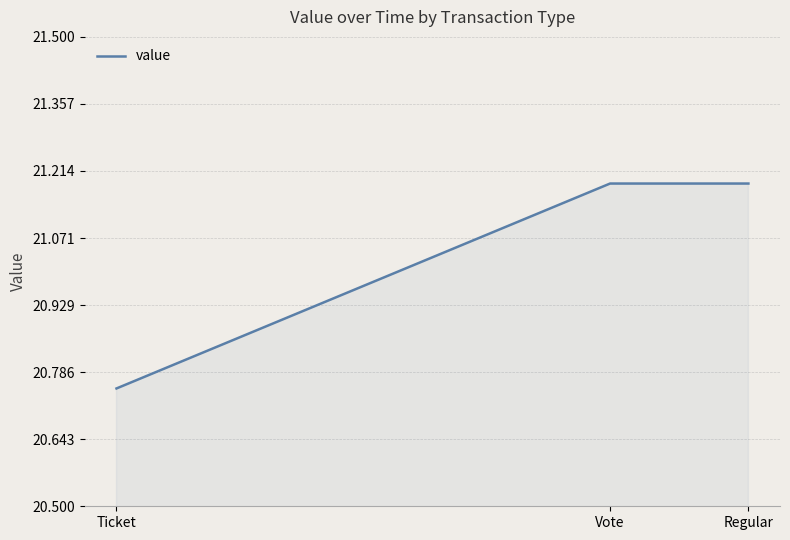

What is the difference between the maximum and minimum values?

0.4